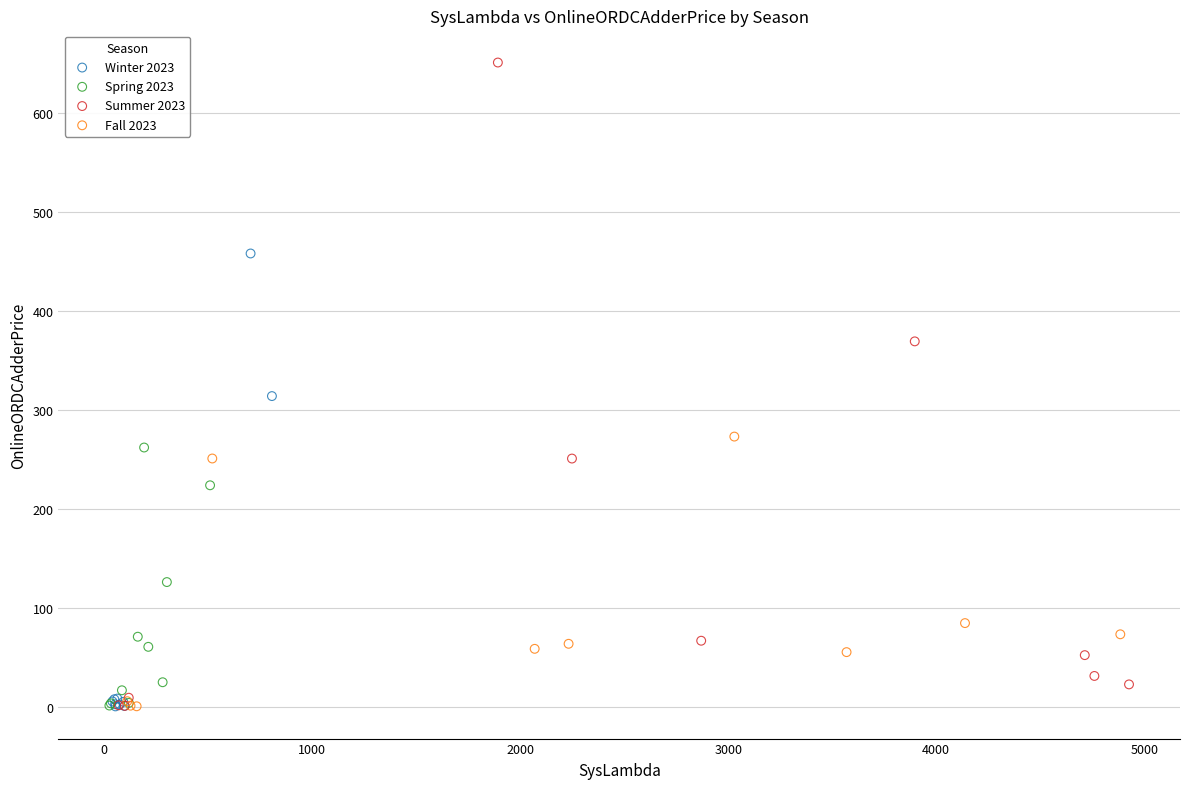

Which series reaches the maximum Y coordinate?

Summer 2023